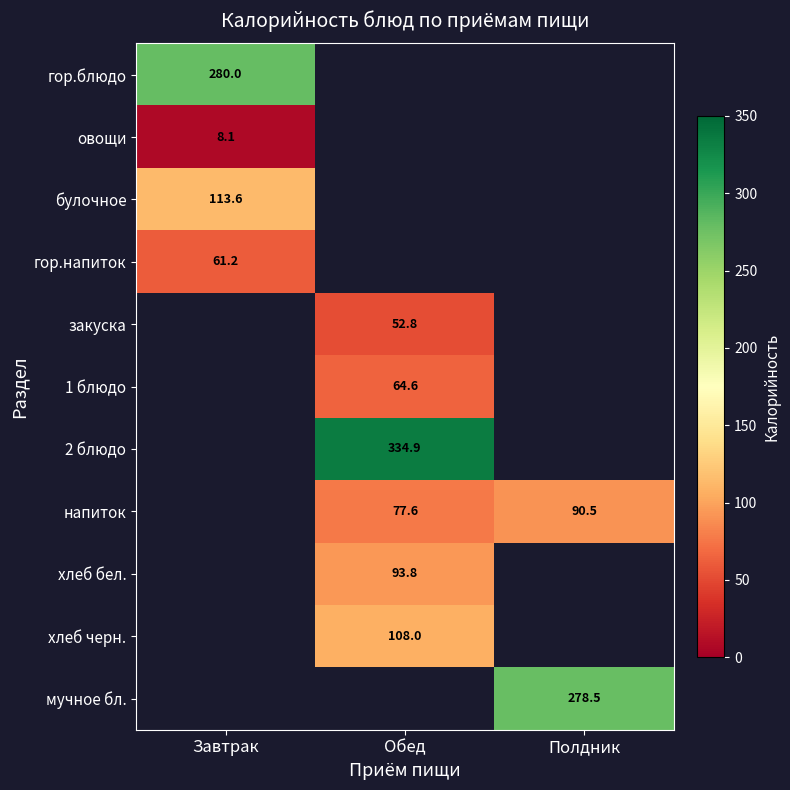

Is the value of гор.блюдо at Обед greater than the value of хлеб бел. at Полдник?

No